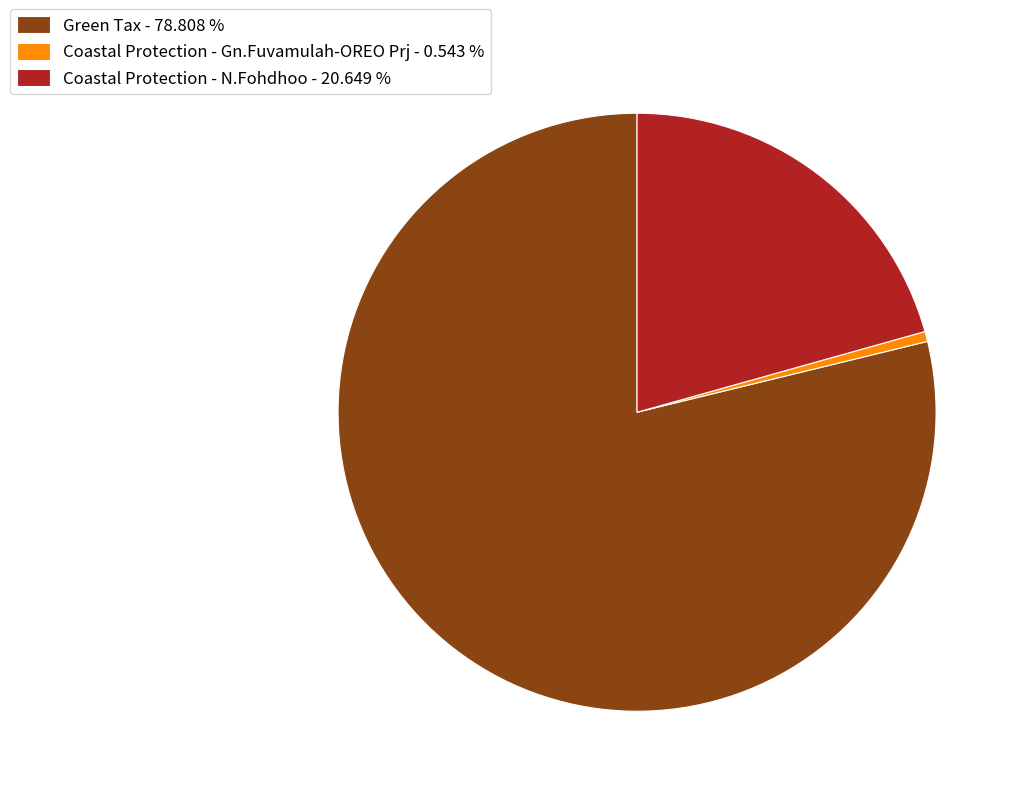

Which slice is the smallest?

Coastal Protection - Gn.Fuvamulah-OREO Prj - 0.543 %